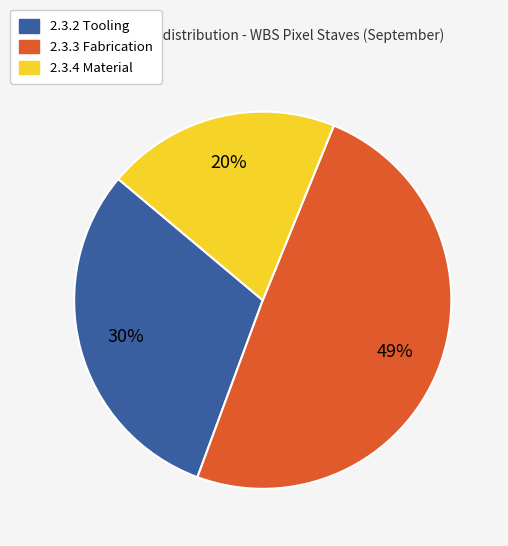

Does any single category account for the majority?

No